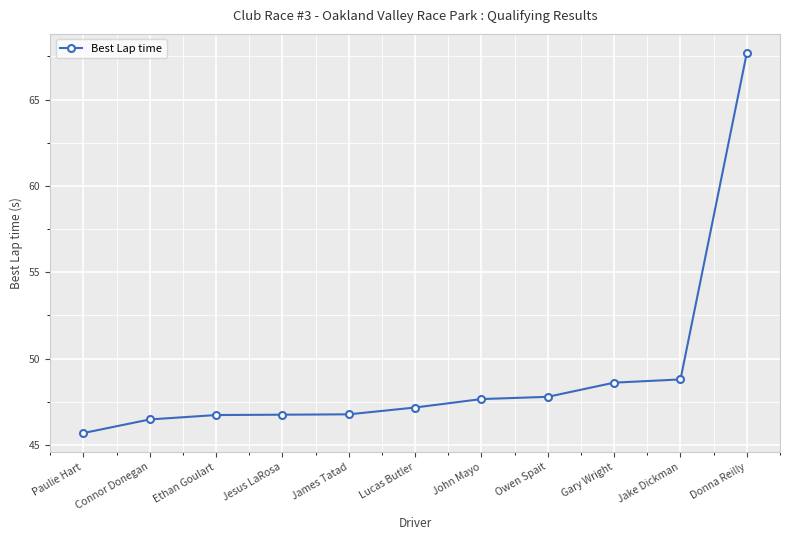

Which has a higher value, John Mayo or Jake Dickman?

Jake Dickman